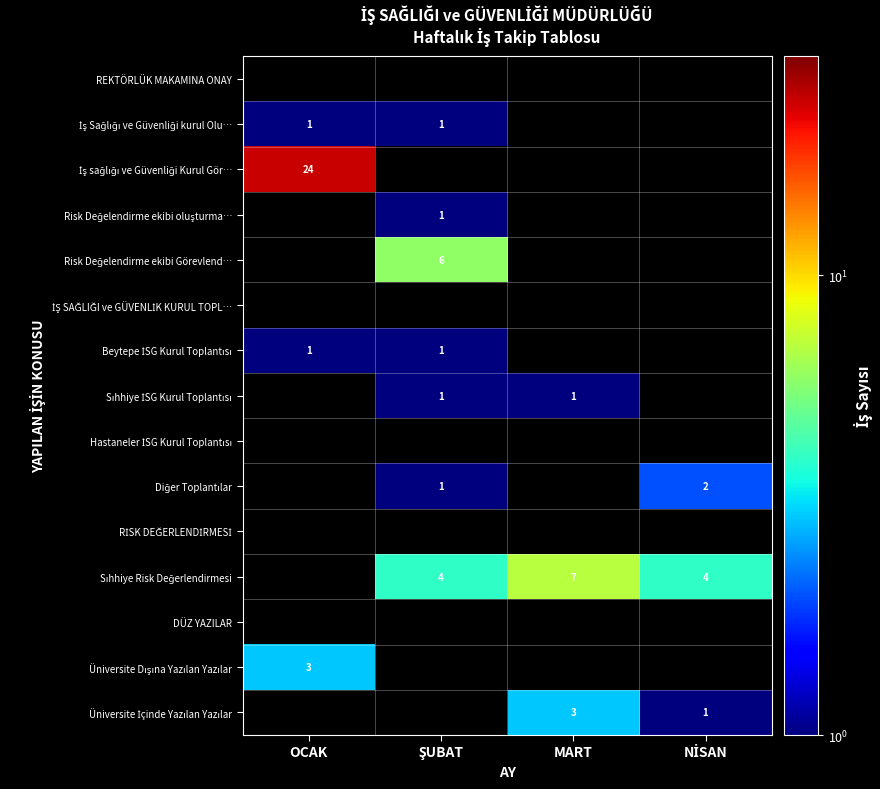

Is the value of Beytepe İSG Kurul Toplantısı at ŞUBAT greater than the value of İş Sağlığı ve Güvenliği kurul Olu… at OCAK?

No